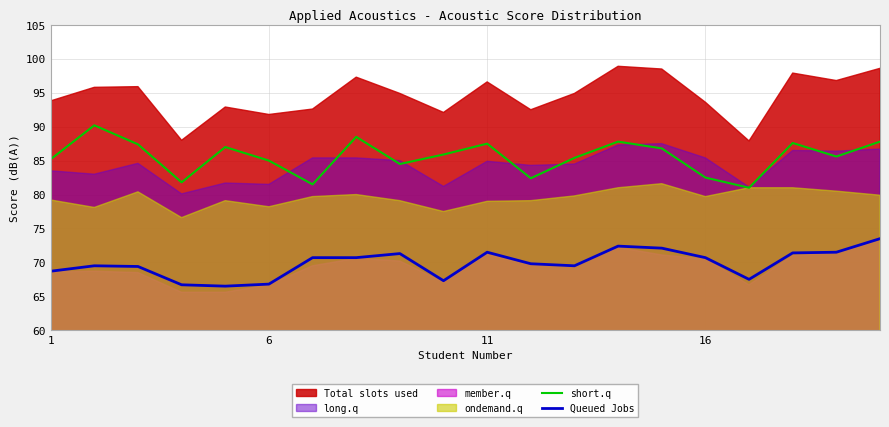

What is the maximum value for Queued Jobs?

73.5